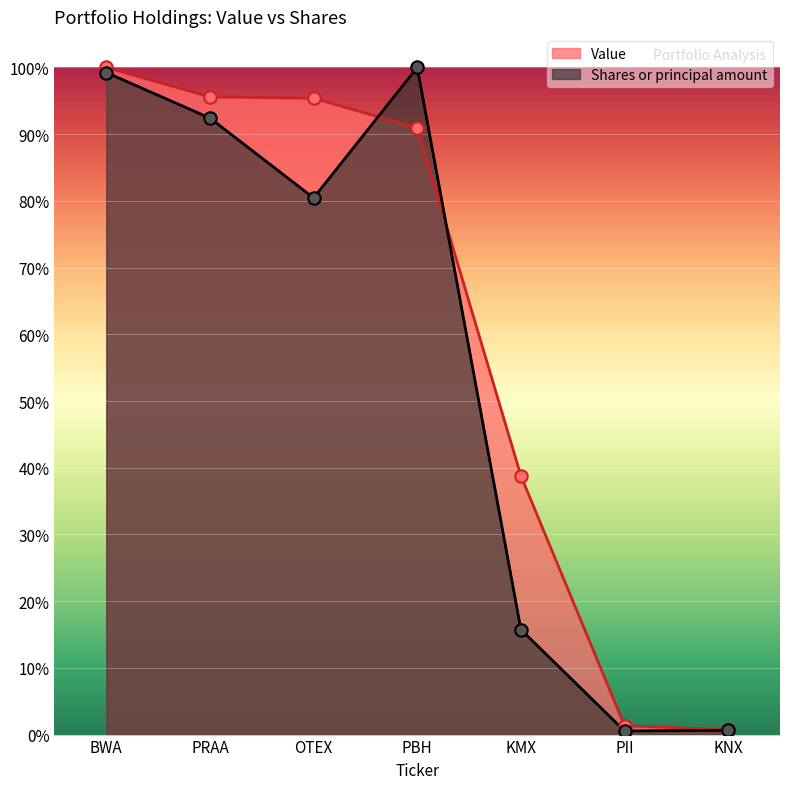

Which series has the widest spread of Y values?

Shares or principal amount